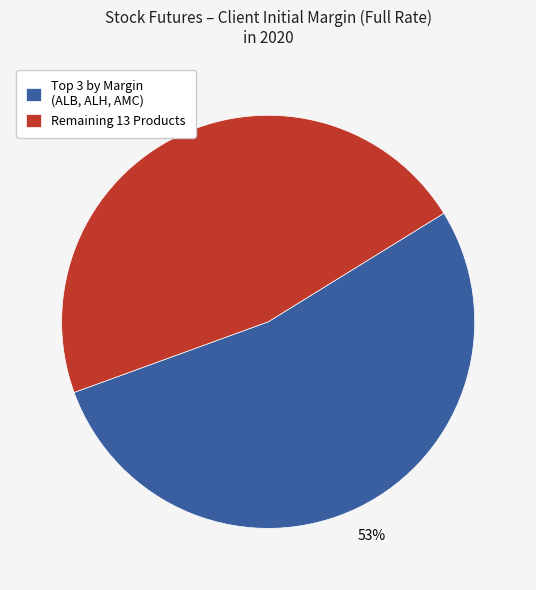

Which slice is the smallest?

Remaining 13 Products